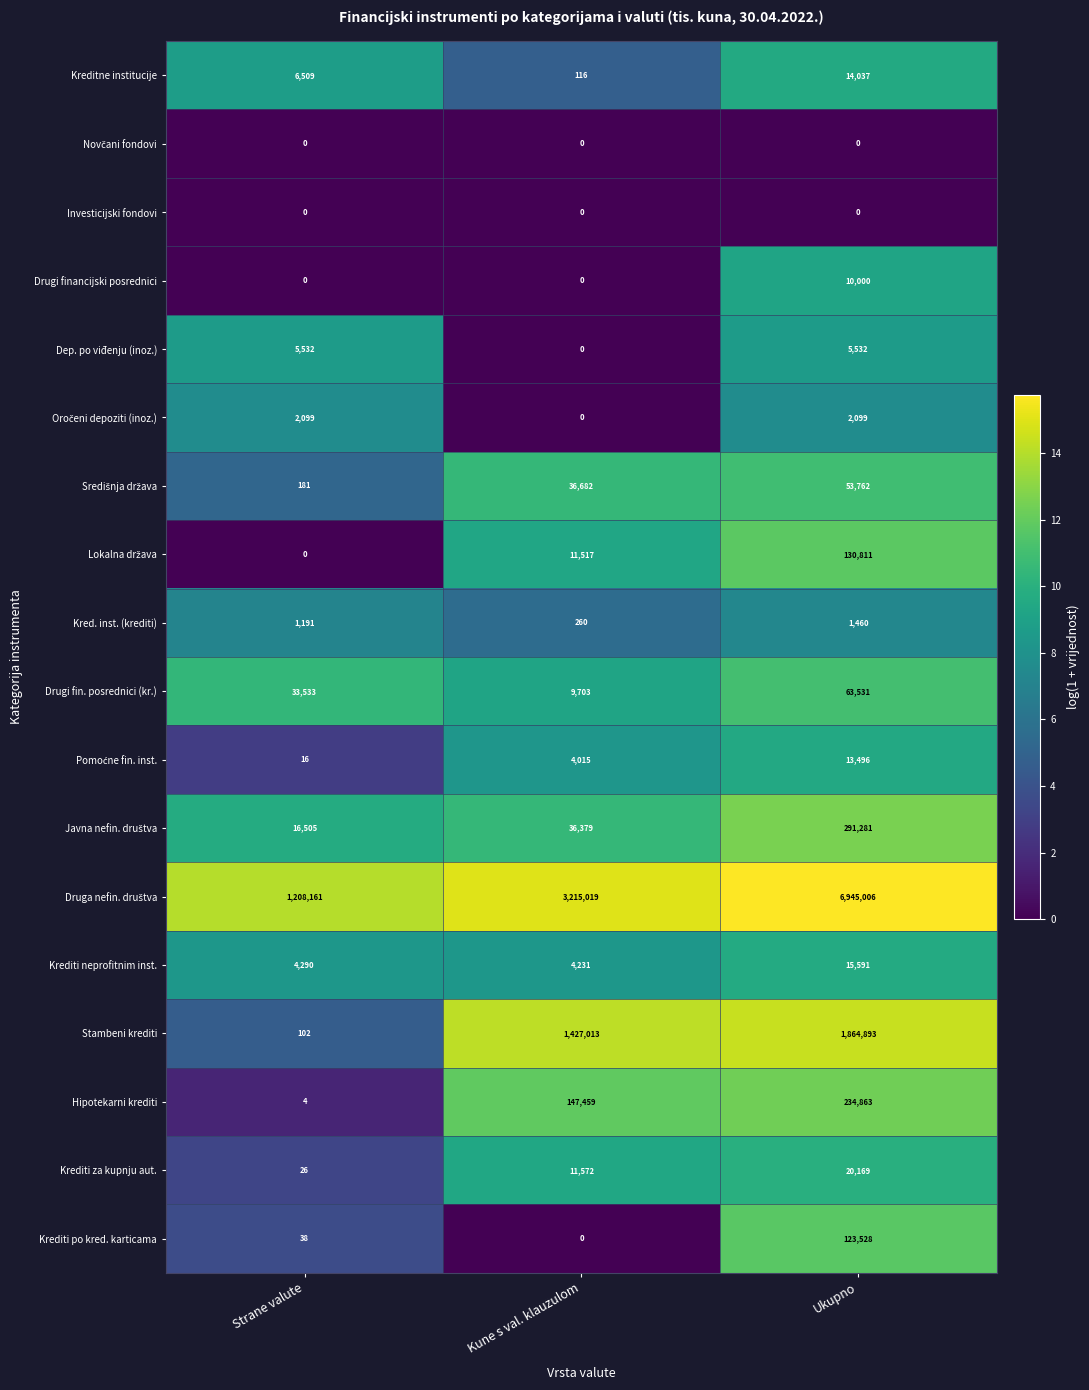

The value of Hipotekarni krediti at Kune s val. klauzulom is 147459. True or false?

True